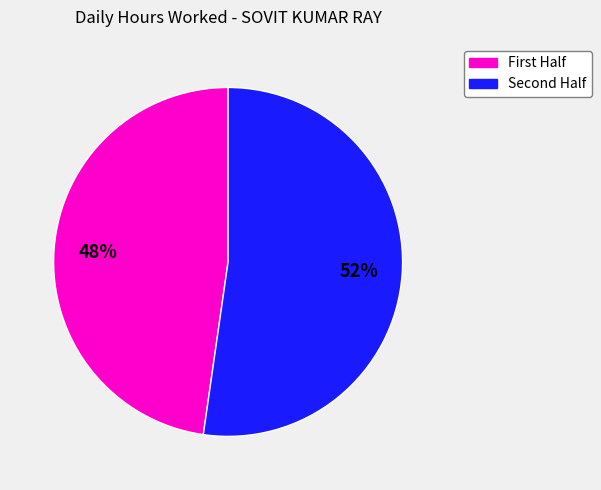

Count the number of slices in the pie.

2